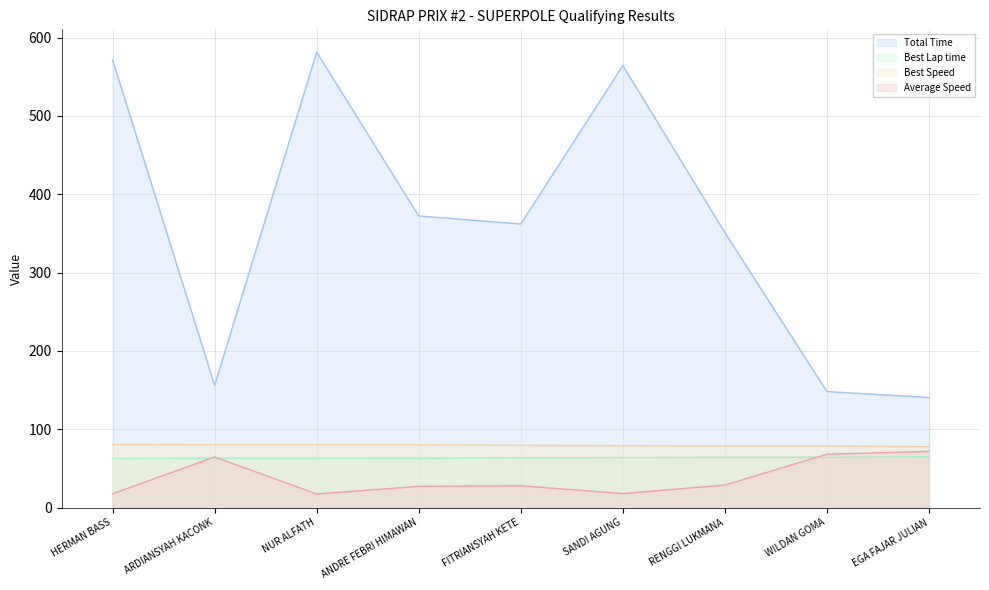

The Total Time series shows 1042.9 at NUR ALFATH. True or false?

False